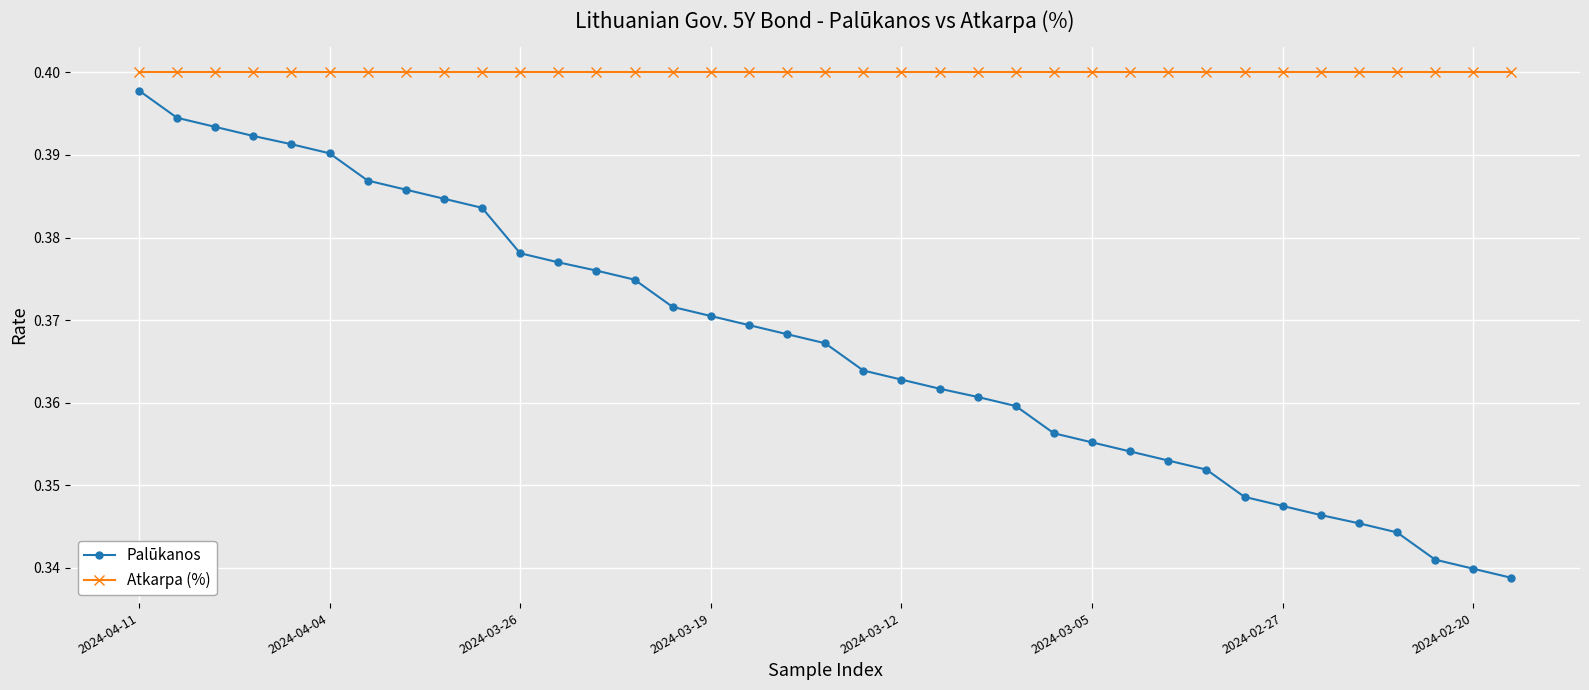

Which series has the widest spread of values?

Palūkanos